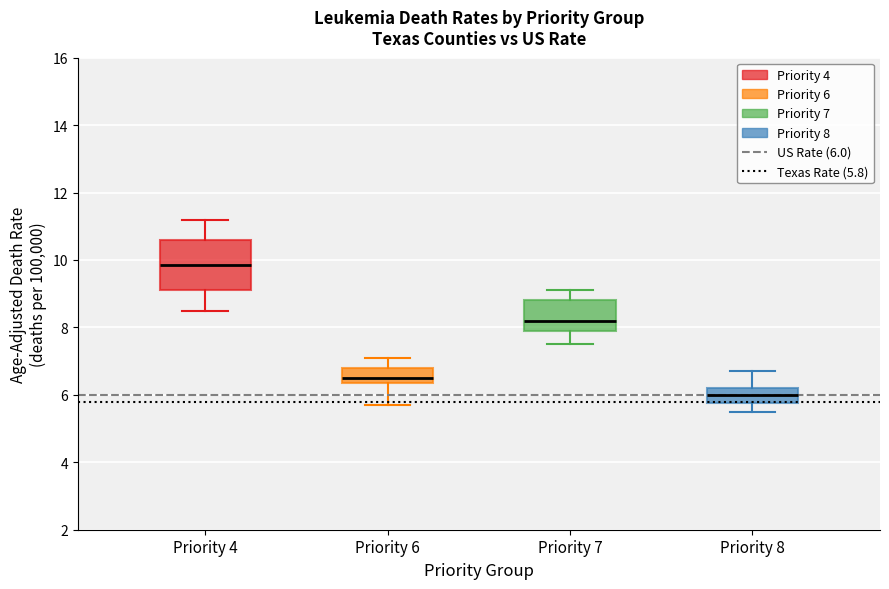

Comparing the boxes themselves (not the whiskers), which one is the tallest?

Priority 4